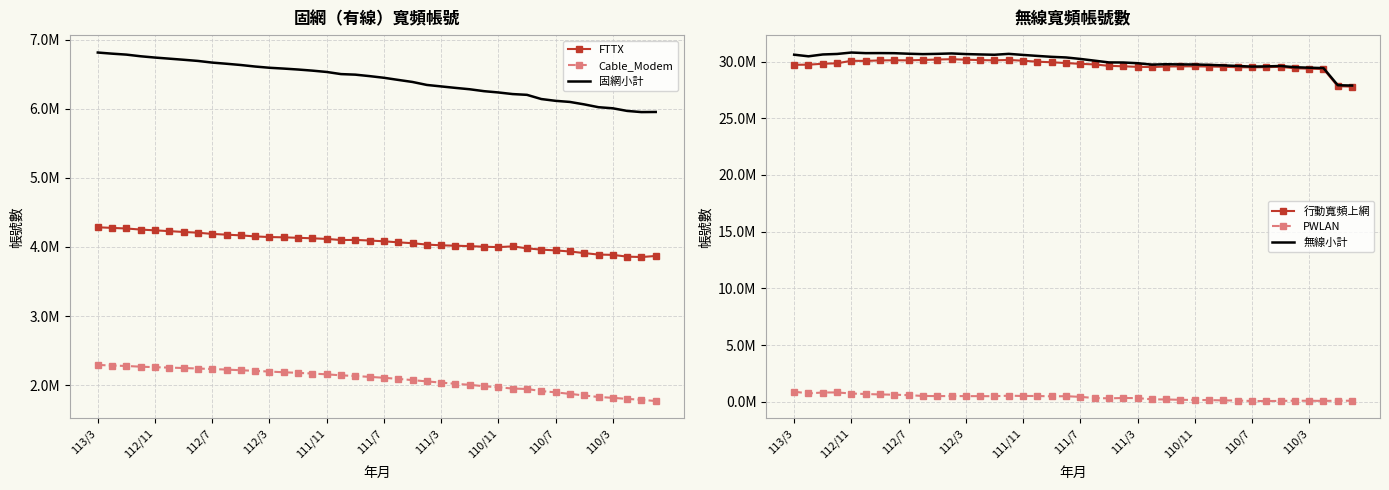

What is the difference between the maximum and minimum values in the Cable_Modem series?

522288